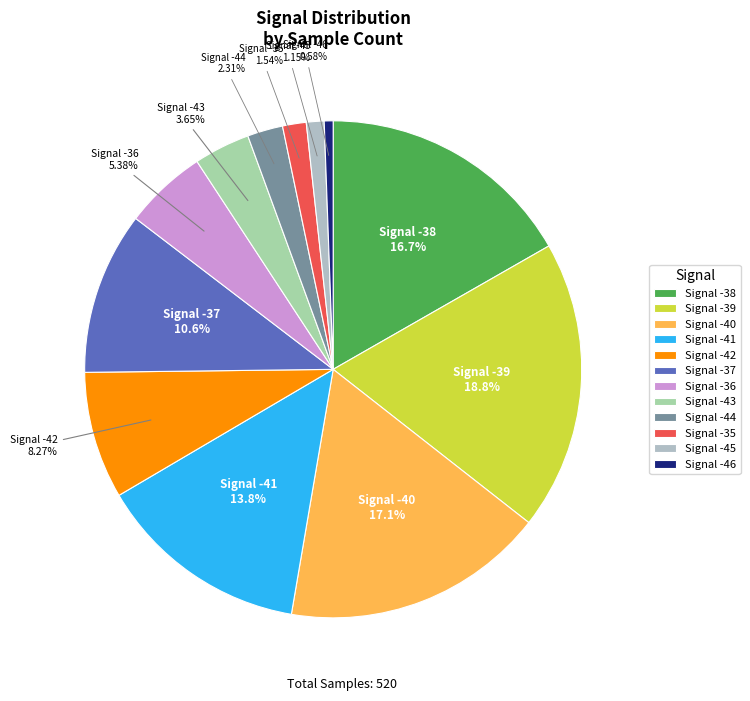

To the nearest percent, what portion does Signal -39 represent?

19%